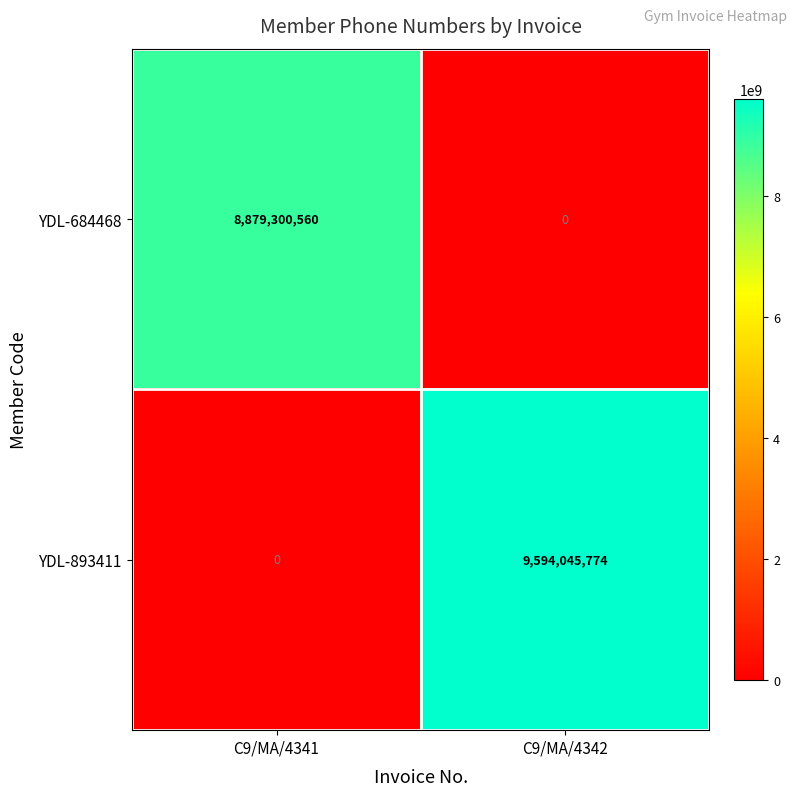

What is the maximum value shown in the chart?

9594045774